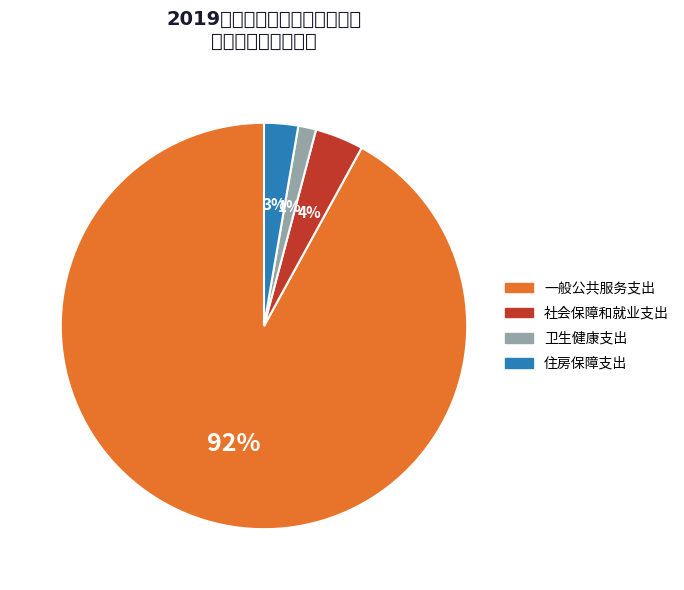

Is 一般公共服务支出 the majority of the pie?

Yes